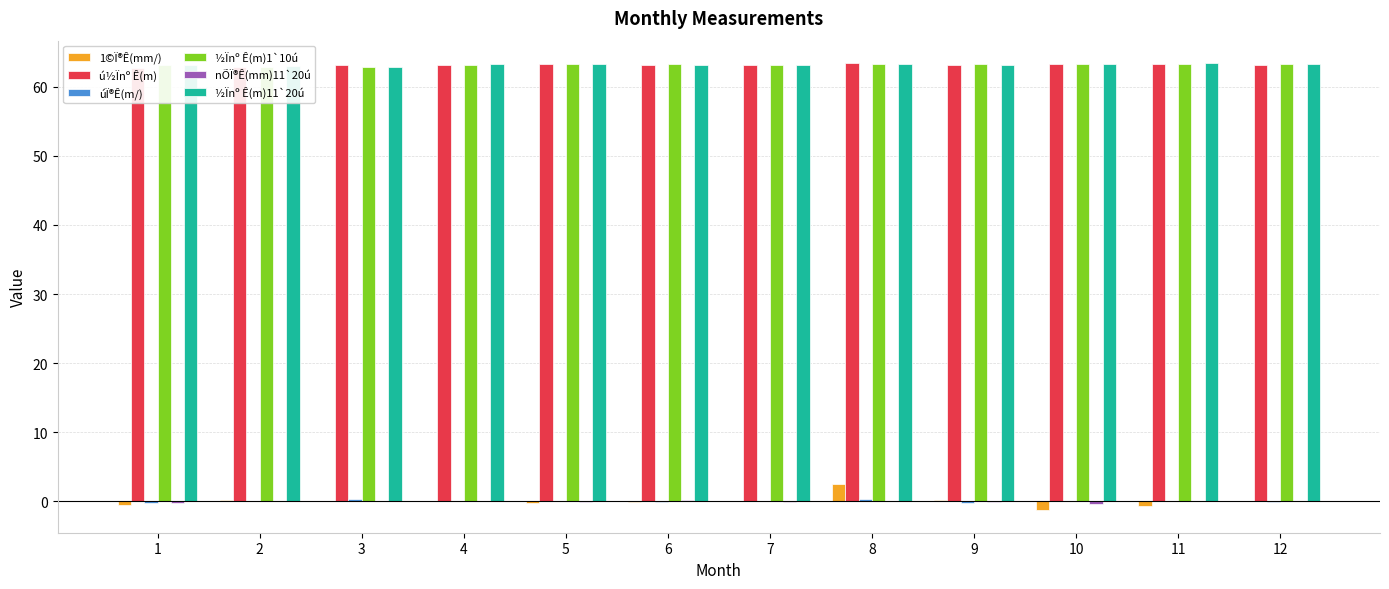

Where does the 1©Ï®Ê(mm/) series first go above 0?

2